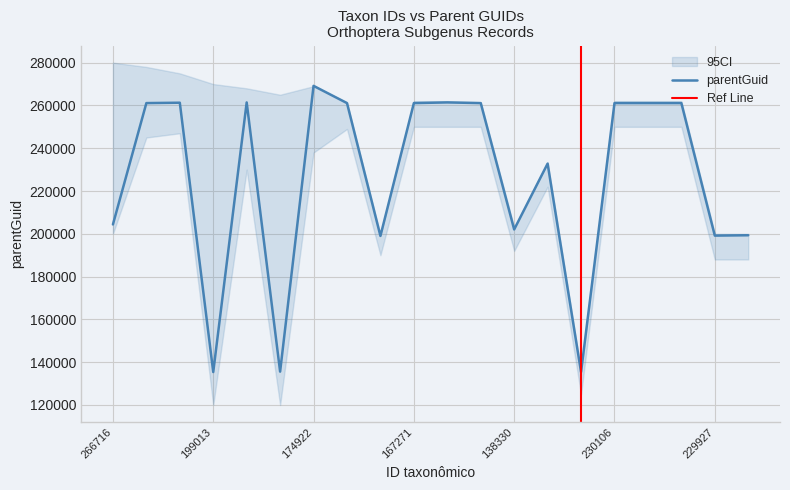

What is the difference between the maximum and minimum values?

133765